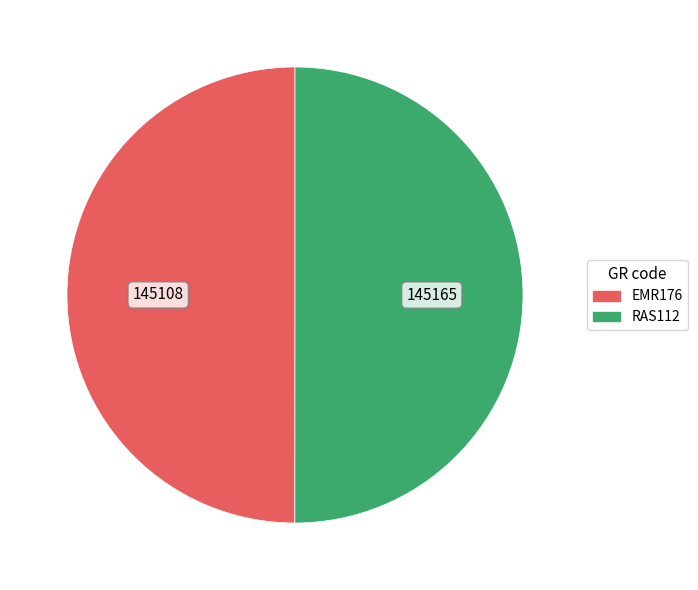

Count the number of slices in the pie.

2